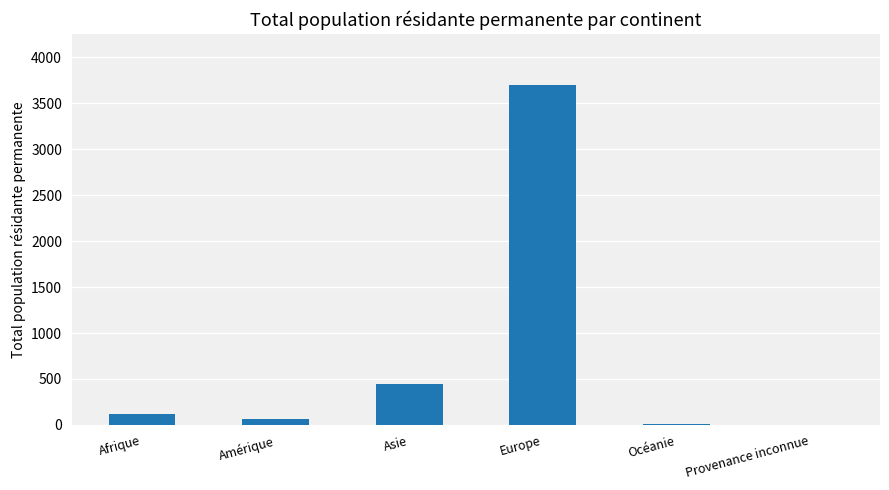

The value at Asie is 792. True or false?

False